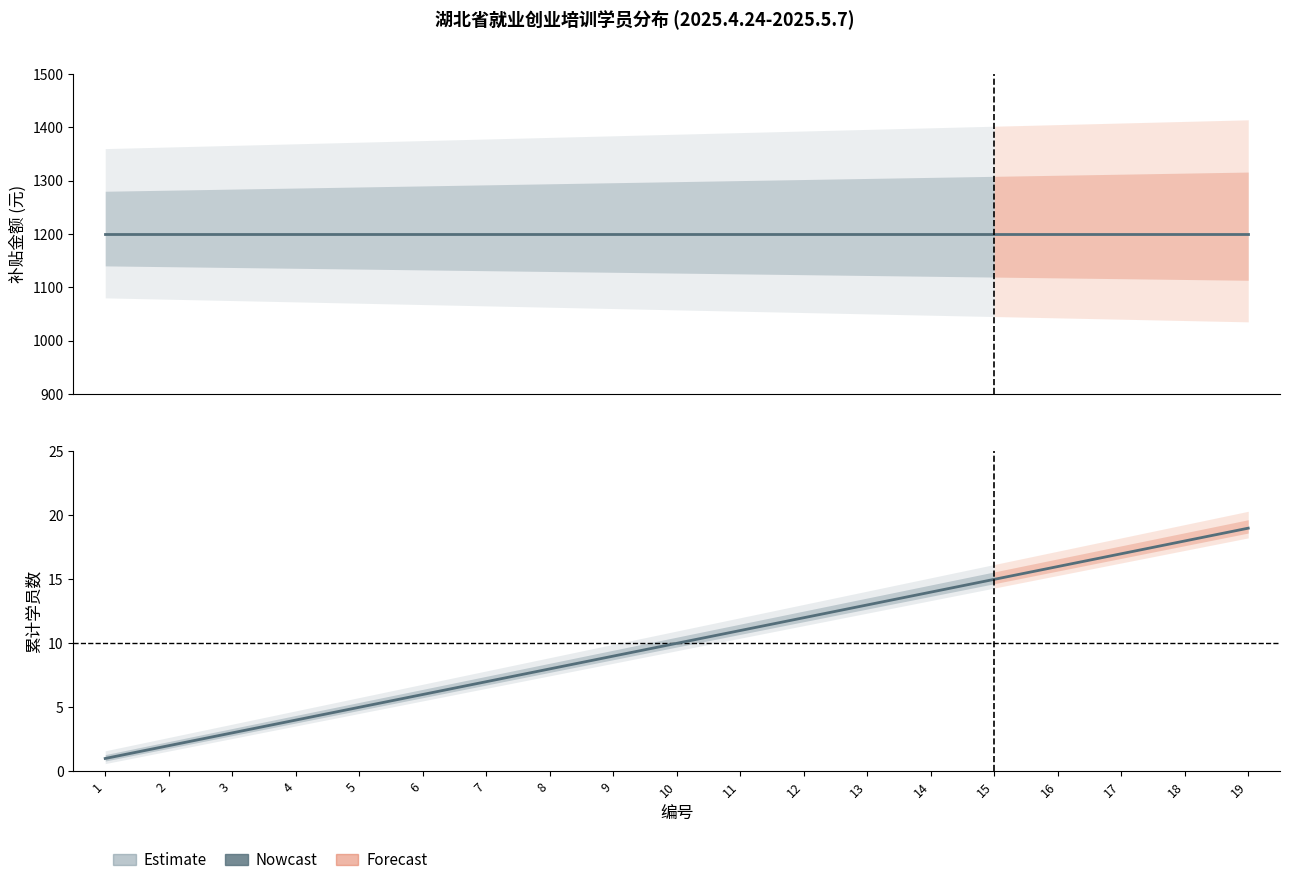

True or false: 累计学员 has more than 1 interior local peaks.

False